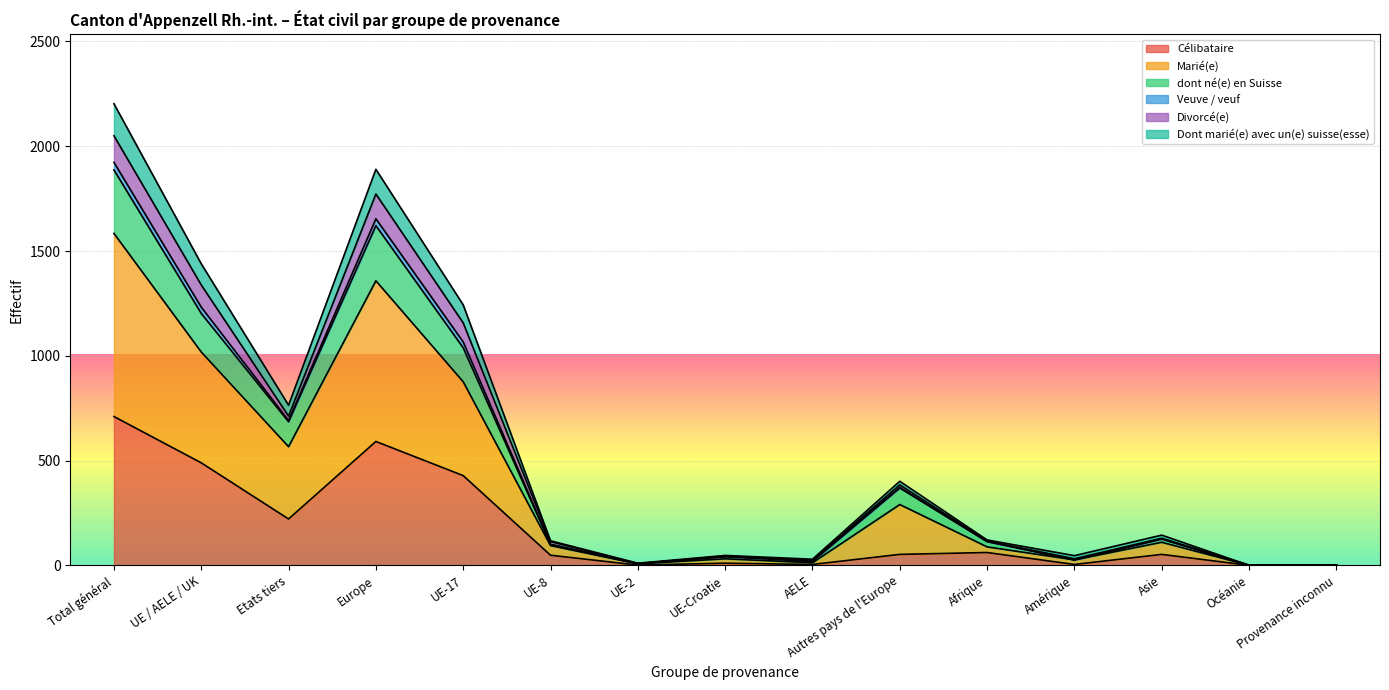

Where is Célibataire nearest to the value 355?

UE-17